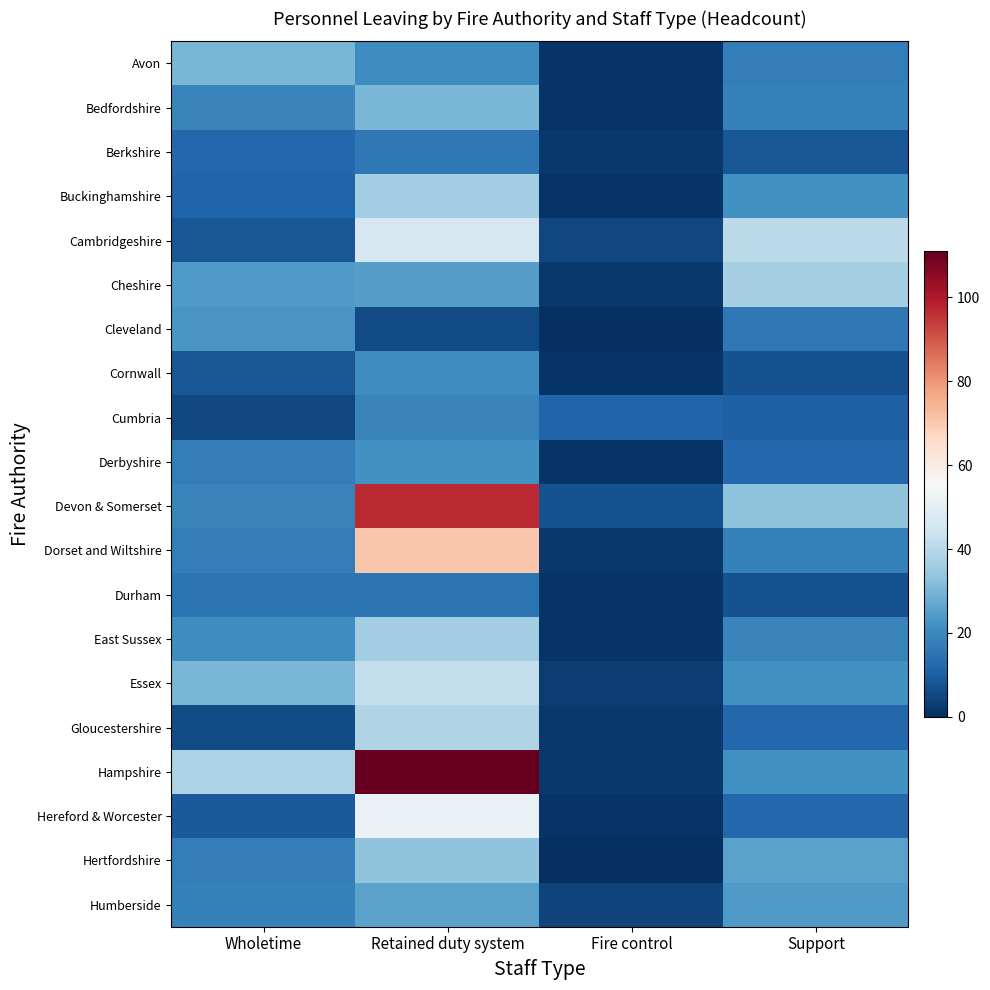

List the series in order of their peak value, highest first.

Hampshire, Devon & Somerset, Dorset and Wiltshire, Hereford & Worcester, Cambridgeshire, Essex, Gloucestershire, Cheshire, Buckinghamshire, East Sussex, Hertfordshire, Avon, Bedfordshire, Humberside, Cleveland, Derbyshire, Cornwall, Cumbria, Berkshire, Durham